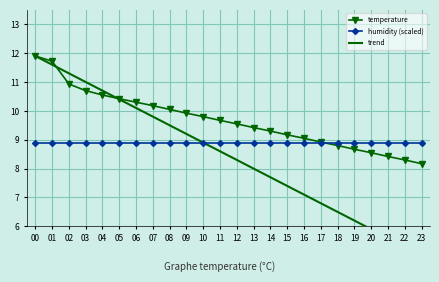

True or false: temperature has more than 0 points higher than both neighbors.

False